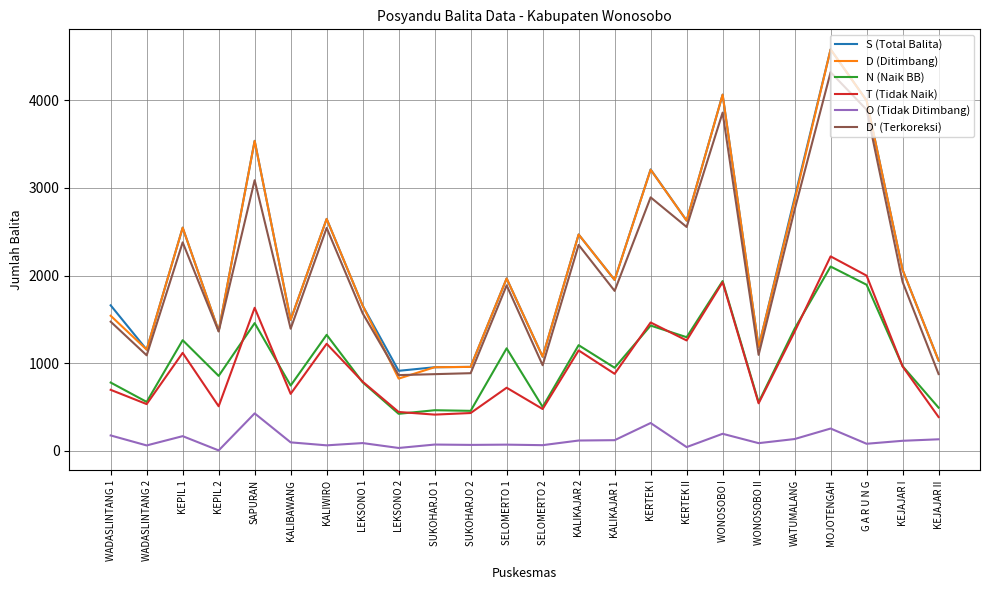

Where is the first local maximum for N (Naik BB)?

KEPIL 1